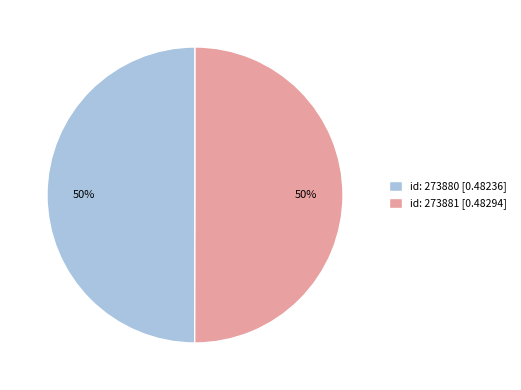

Is the sum of id: 273880 [0.48236] and id: 273881 [0.48294] greater than half?

Yes